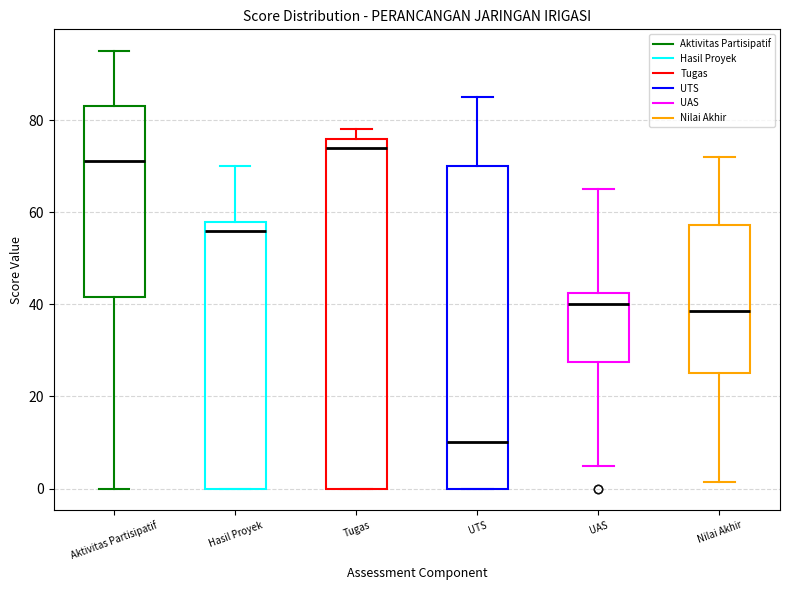

Reading left to right, transcribe this box plot: for each box, give where its median line is, the range the box spans, and where its two whiskers end, as read against the y-axis. The values are not printed on the chart, so give them approximately, as read against the axis.

Aktivitas Partisipatif: median 72, box 42 to 84, whiskers 0 to 96
Hasil Proyek: median 56, box 0 to 58, whiskers 0 to 70
Tugas: median 74, box 0 to 76, whiskers 0 to 78
UTS: median 10, box 0 to 70, whiskers 0 to 86
UAS: median 40, box 28 to 42, whiskers 6 to 66
Nilai Akhir: median 38, box 26 to 58, whiskers 2 to 72